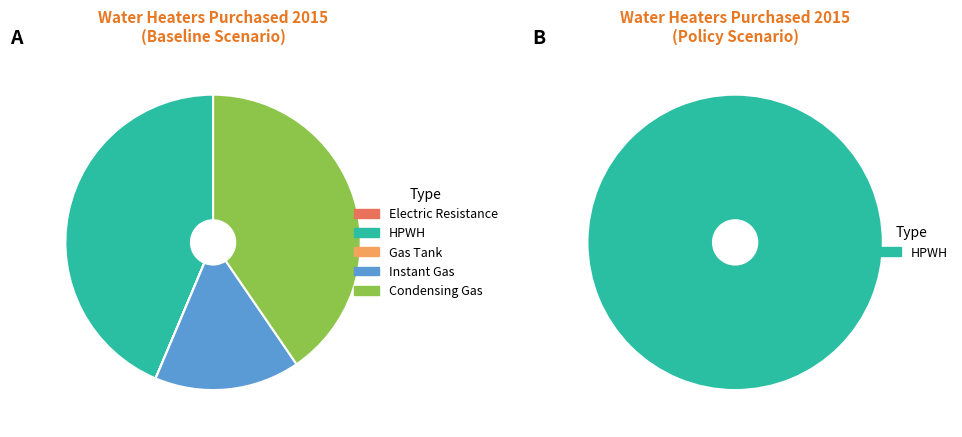

What is the total percentage of HPWH and Gas Tank?

43.6%